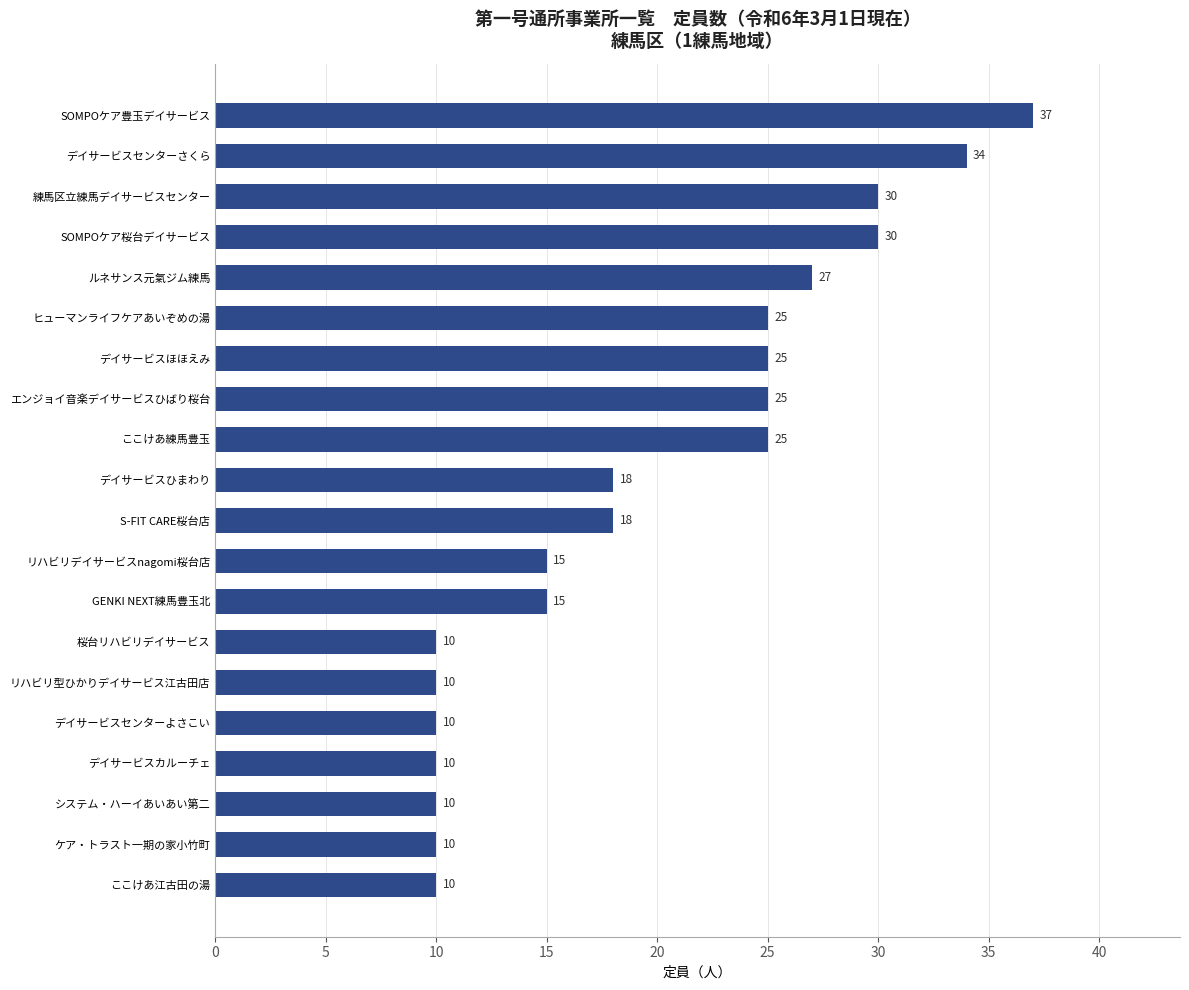

What is the change in value from 練馬区立練馬デイサービスセンター to デイサービスほほえみ?

-5